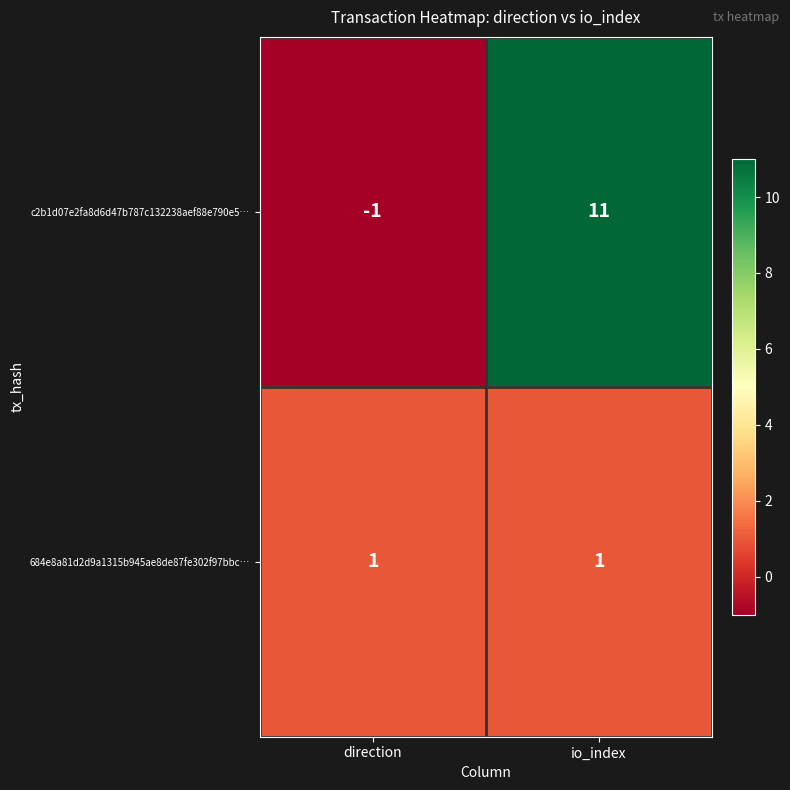

Which series has the largest range (max minus min)?

c2b1d07e2fa8d6d47b787c132238aef88e790e5…